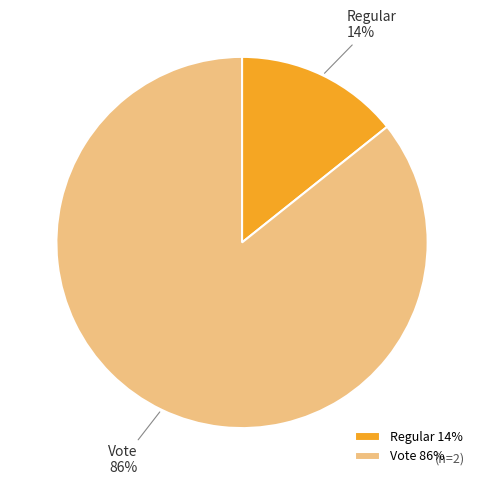

Between Vote and Regular, which is larger?

Vote